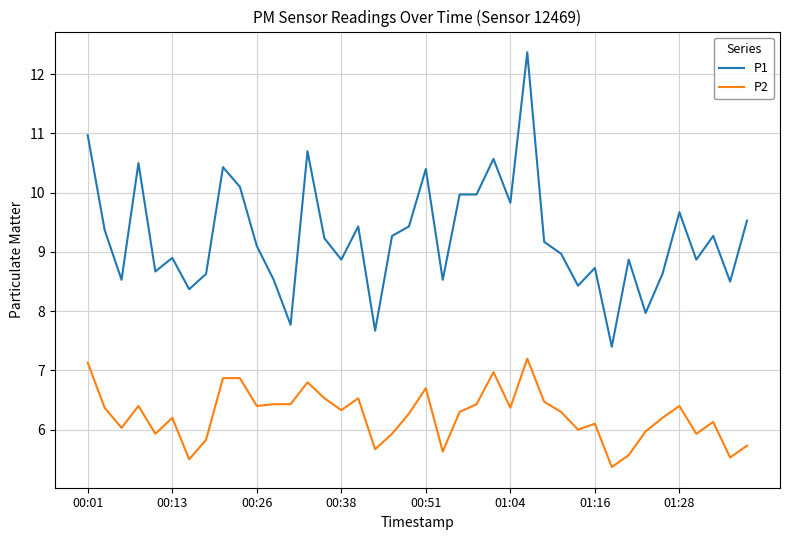

List the series in order of their overall mean, lowest first.

P2, P1